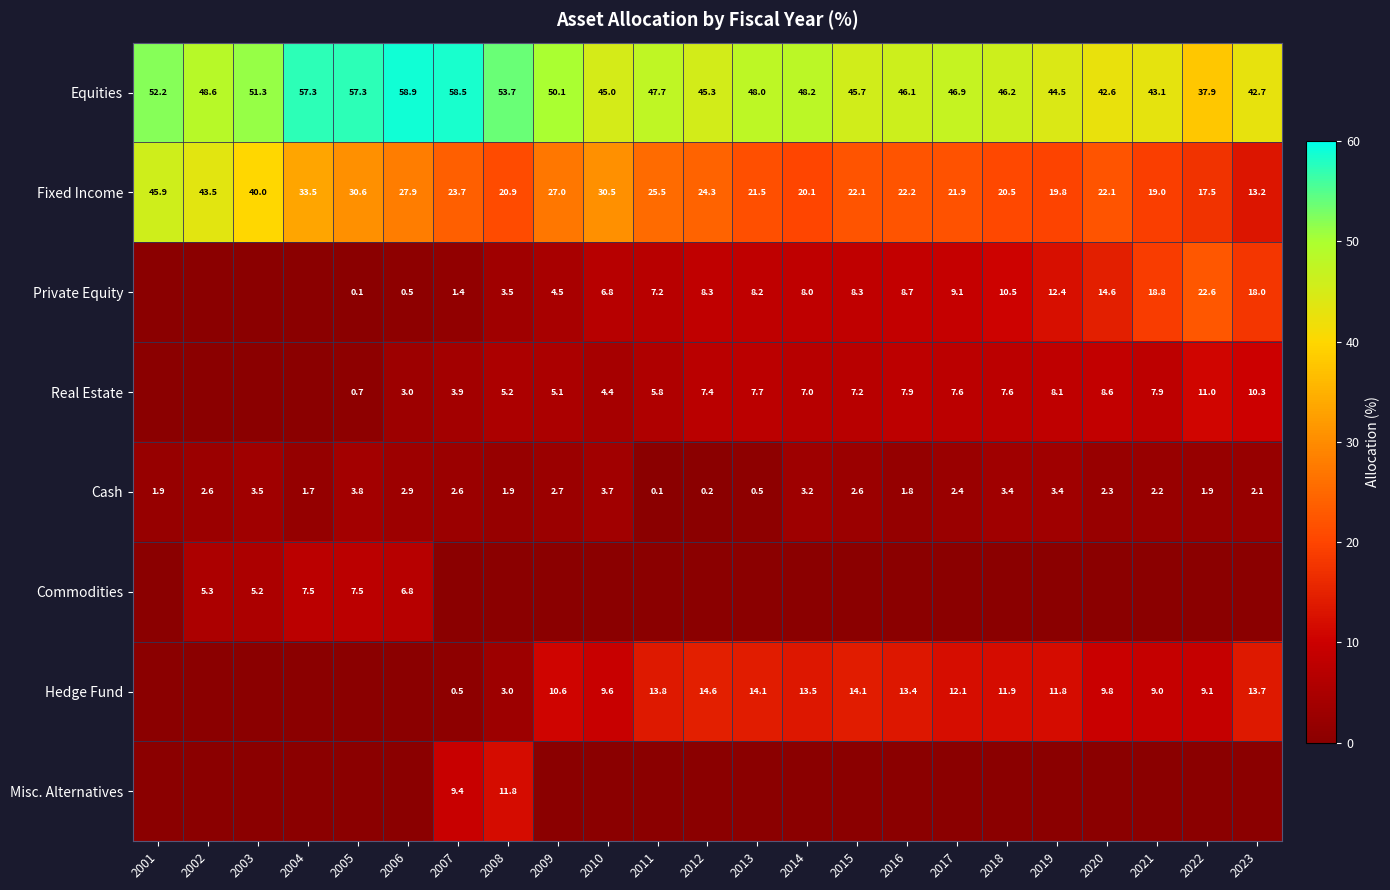

How many values in the Cash series exceed 2?

15